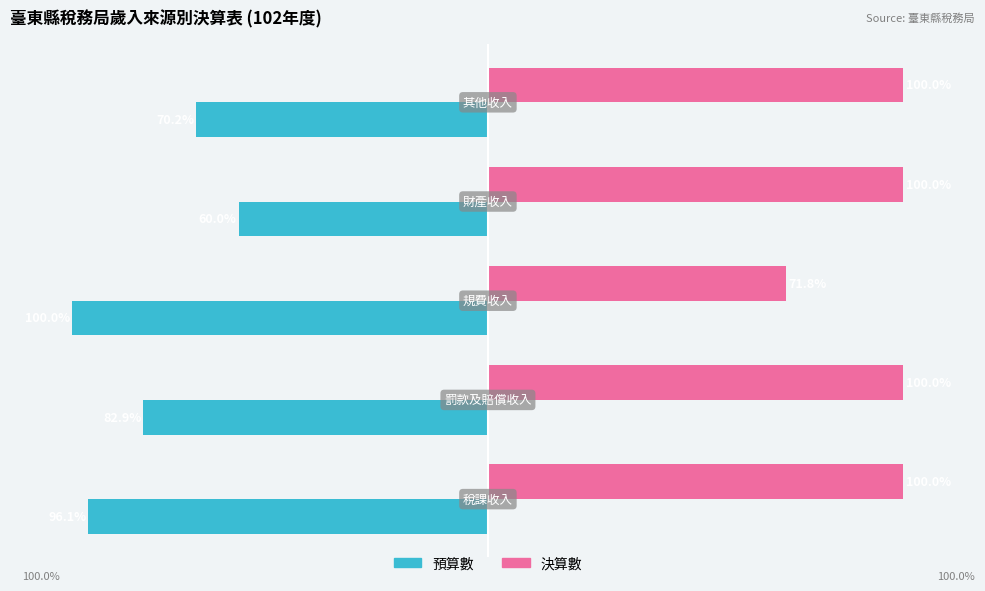

Rank the series by their maximum value, from lowest to highest.

預算數, 決算數